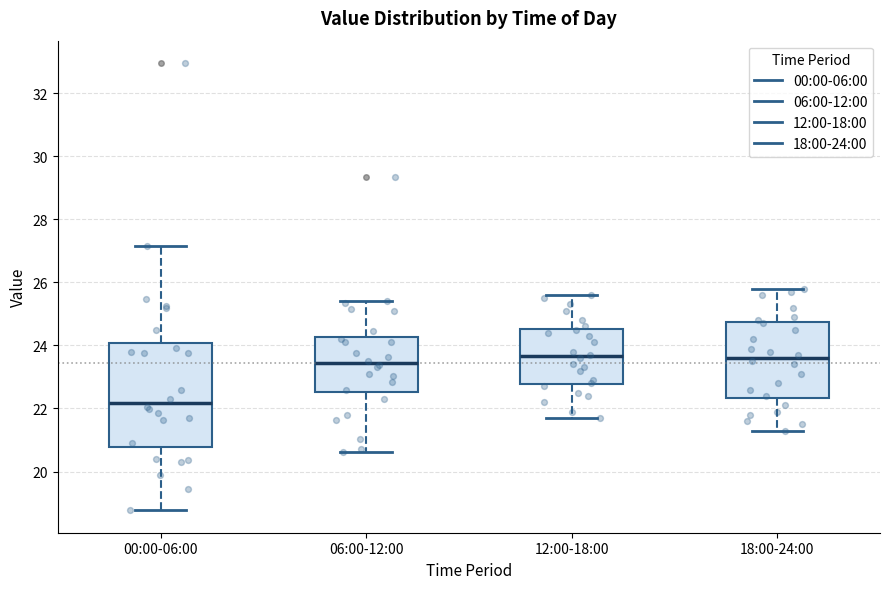

Reading left to right, read every box against the y-axis: the position of its median line, the range the box covers, and the ends of its whiskers. The values are not printed on the chart, so give them approximately, as read against the axis.

00:00-06:00: median 22.2, box 20.8 to 24.0, whiskers 18.8 to 27.2
06:00-12:00: median 23.4, box 22.6 to 24.2, whiskers 20.6 to 25.4
12:00-18:00: median 23.6, box 22.8 to 24.6, whiskers 21.8 to 25.6
18:00-24:00: median 23.6, box 22.4 to 24.8, whiskers 21.4 to 25.8